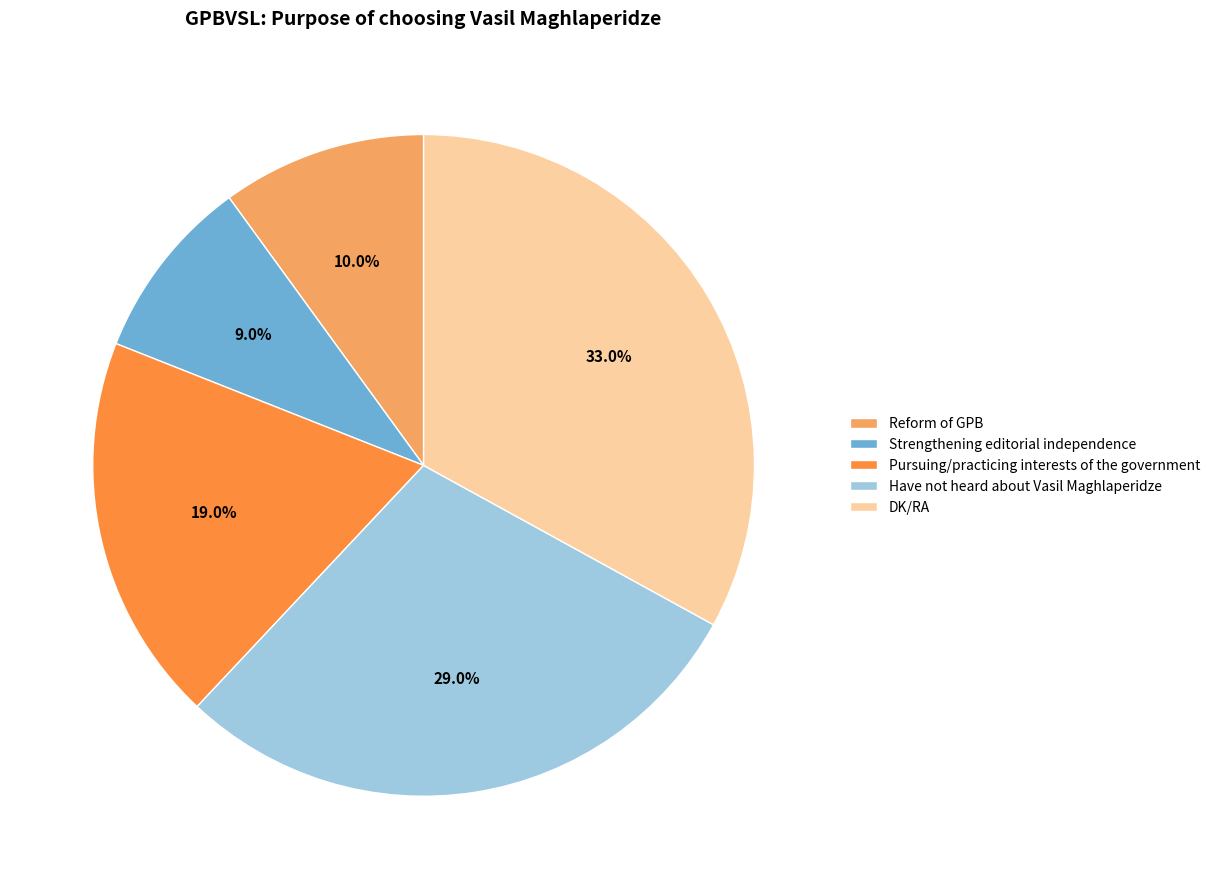

Which category has the biggest portion of the pie?

DK/RA